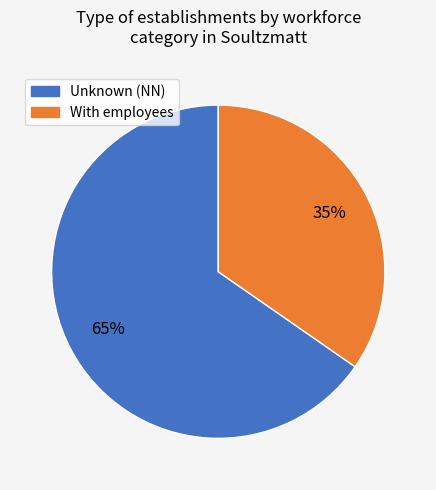

To the nearest percent, what is the average slice percentage?

50%